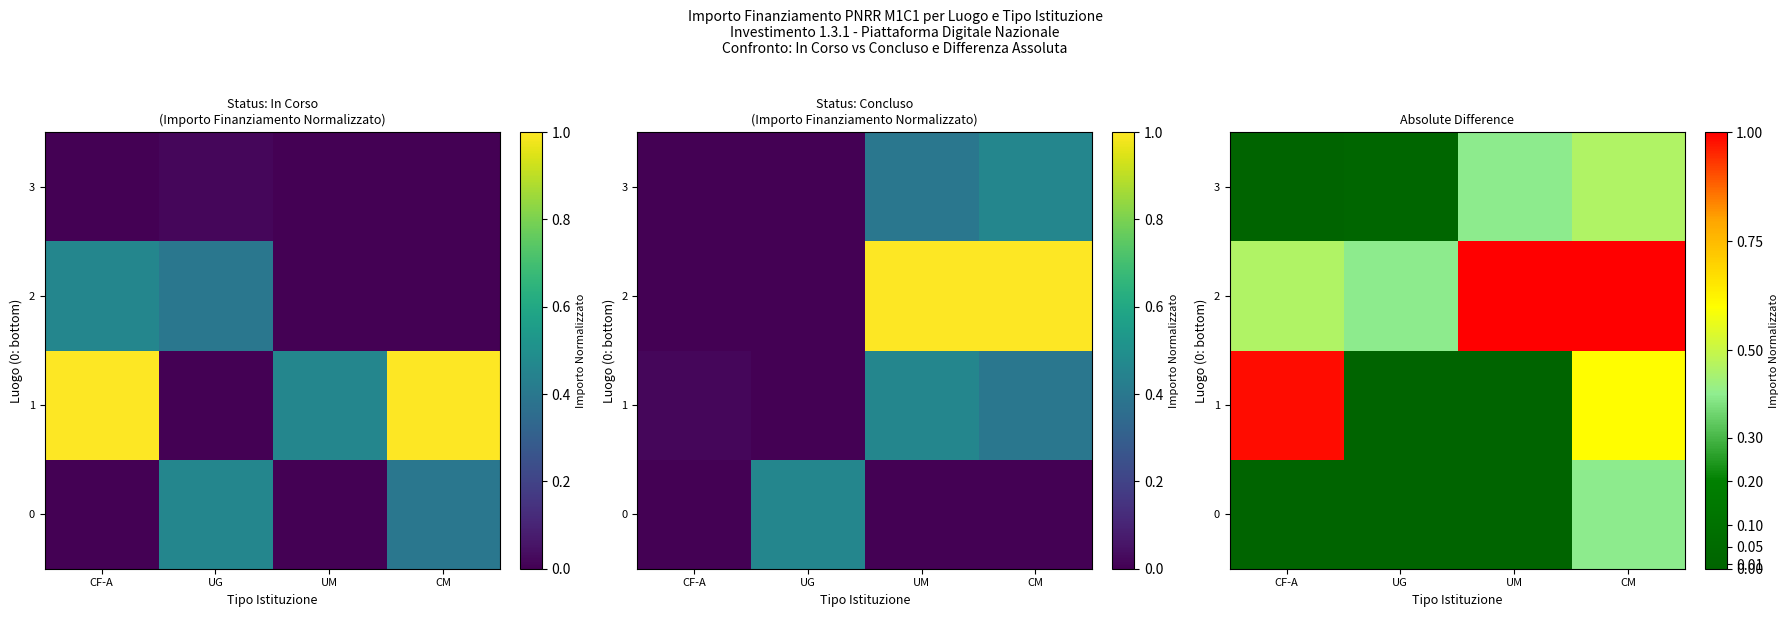

How many data points in 1 are above 0?

2